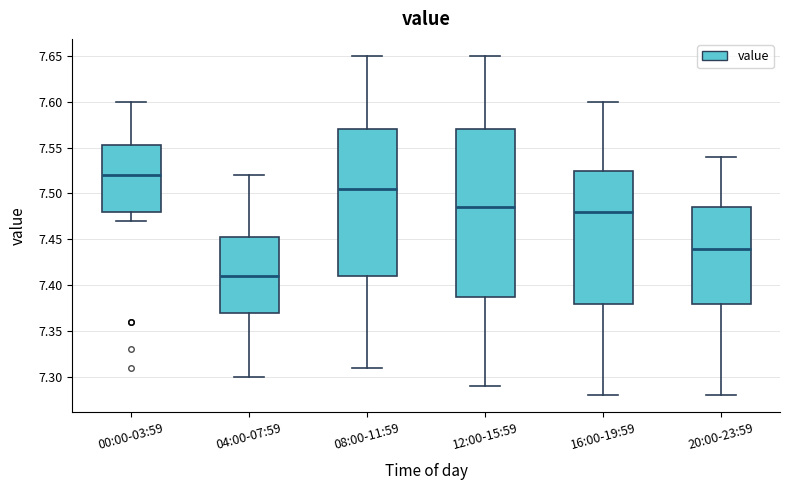

Comparing the boxes themselves (not the whiskers), which one is the tallest?

12:00-15:59